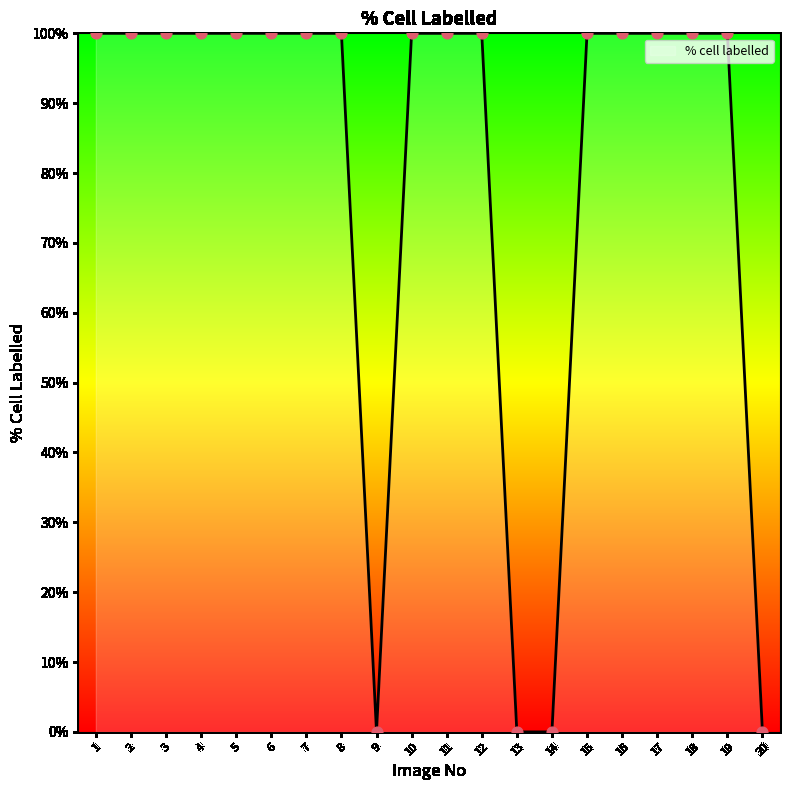

What is the ratio of the value at 17 to the value at 8?

1.0